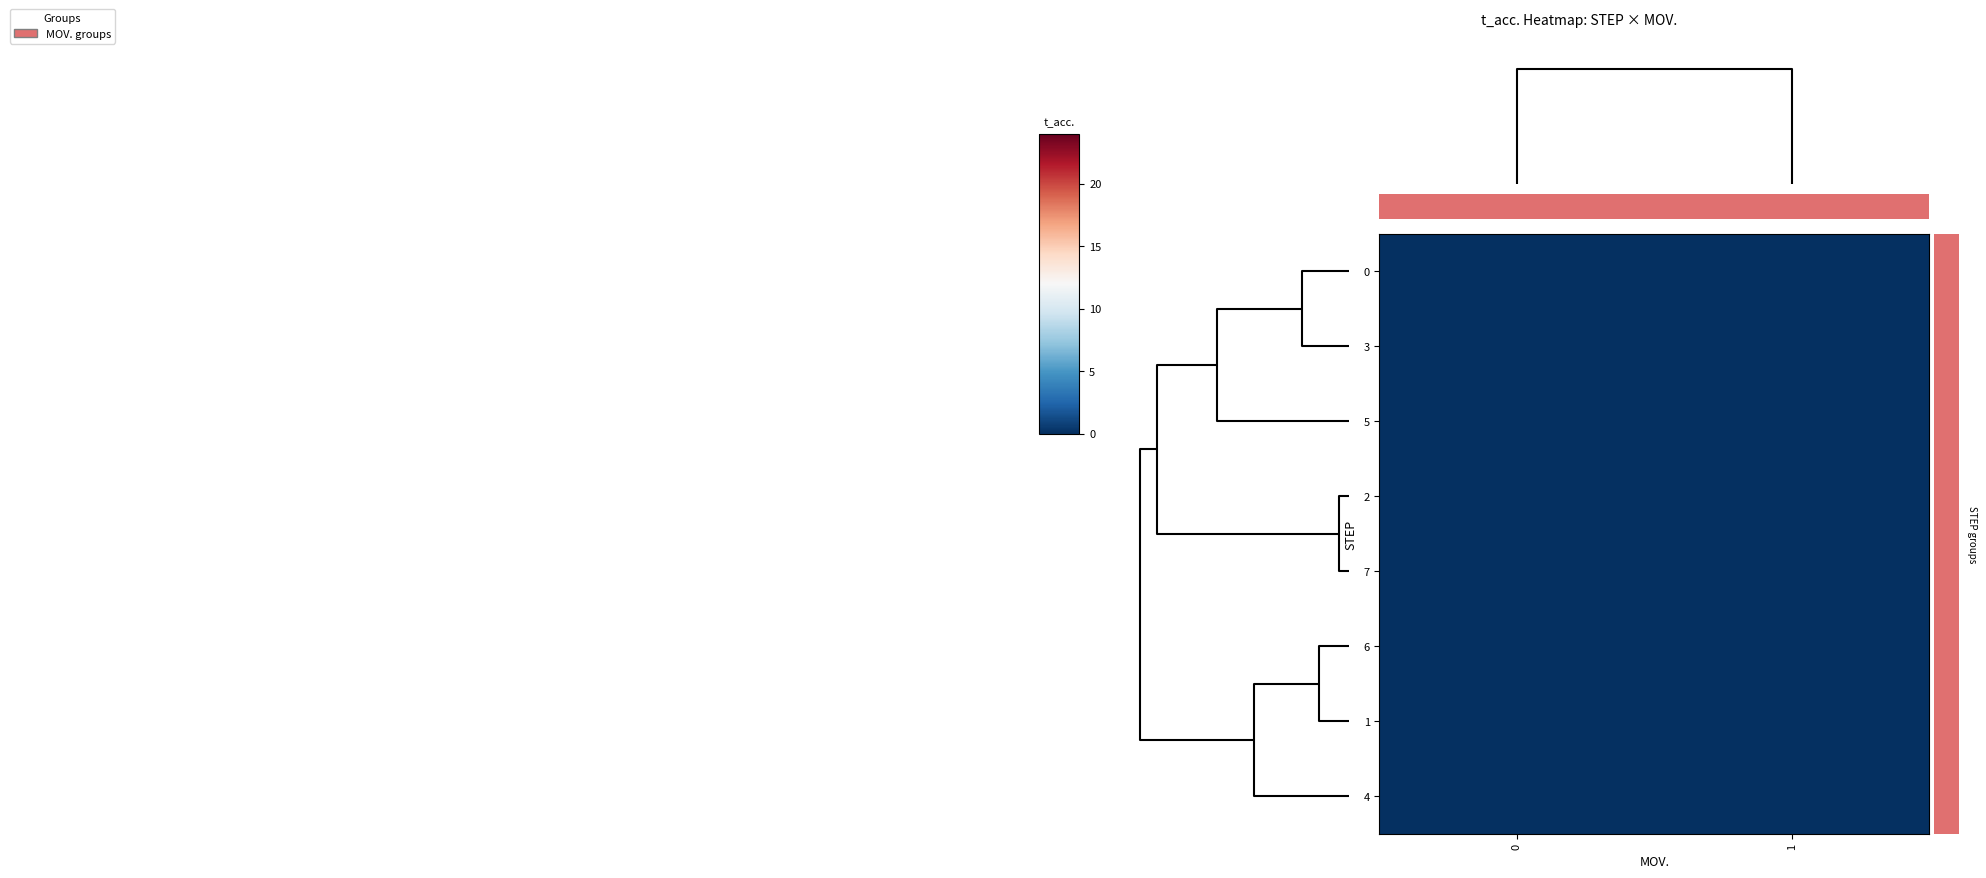

Which series has the widest spread of values?

row_0